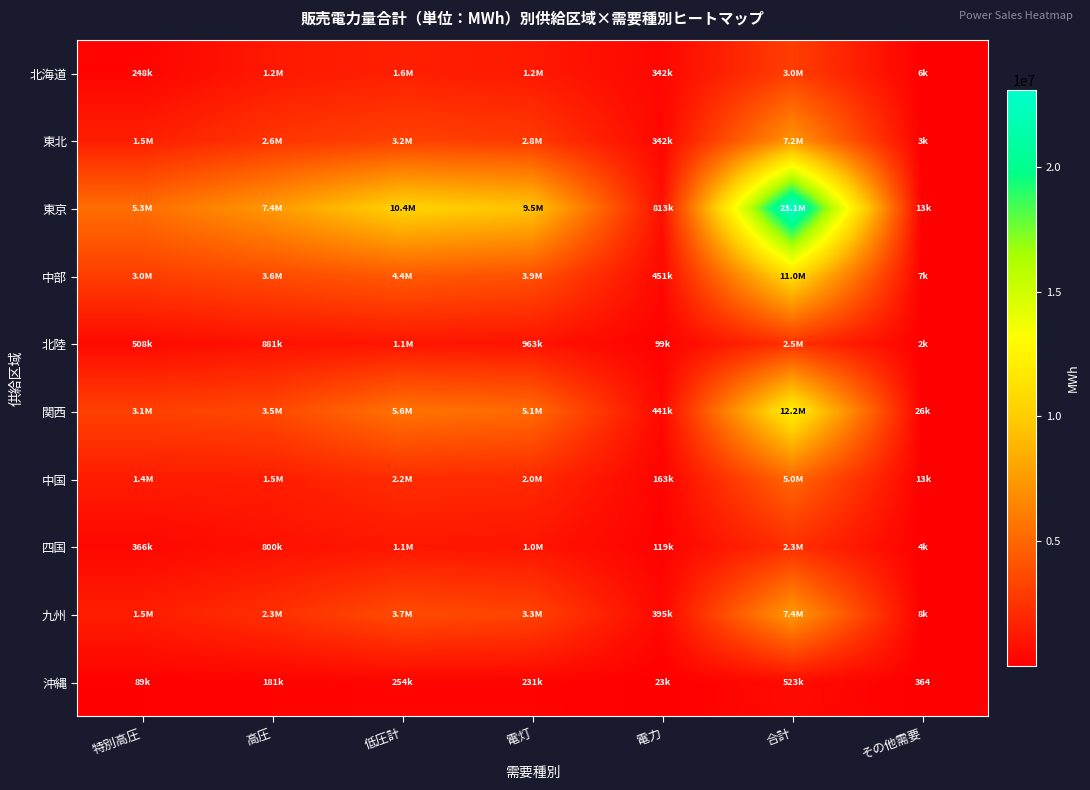

The 関西 series shows 26288.0 at その他需要. True or false?

True